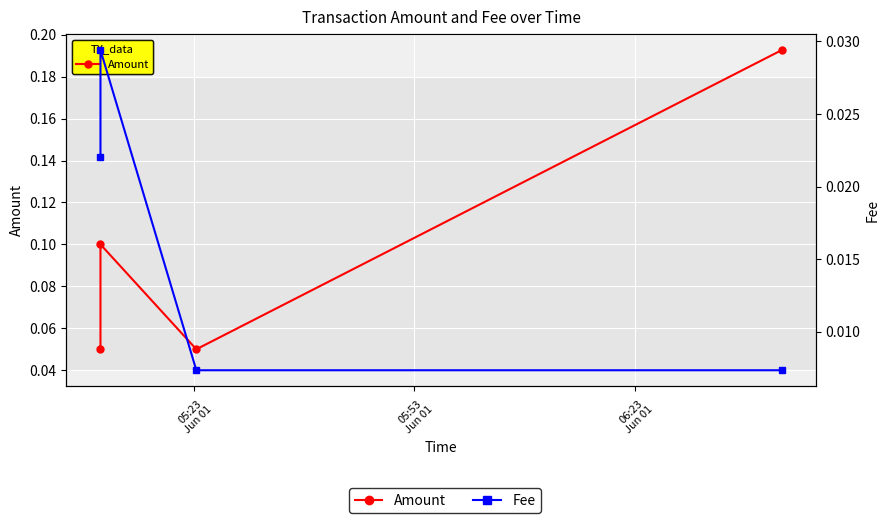

The value of Amount at 3 is 0.3. True or false?

False